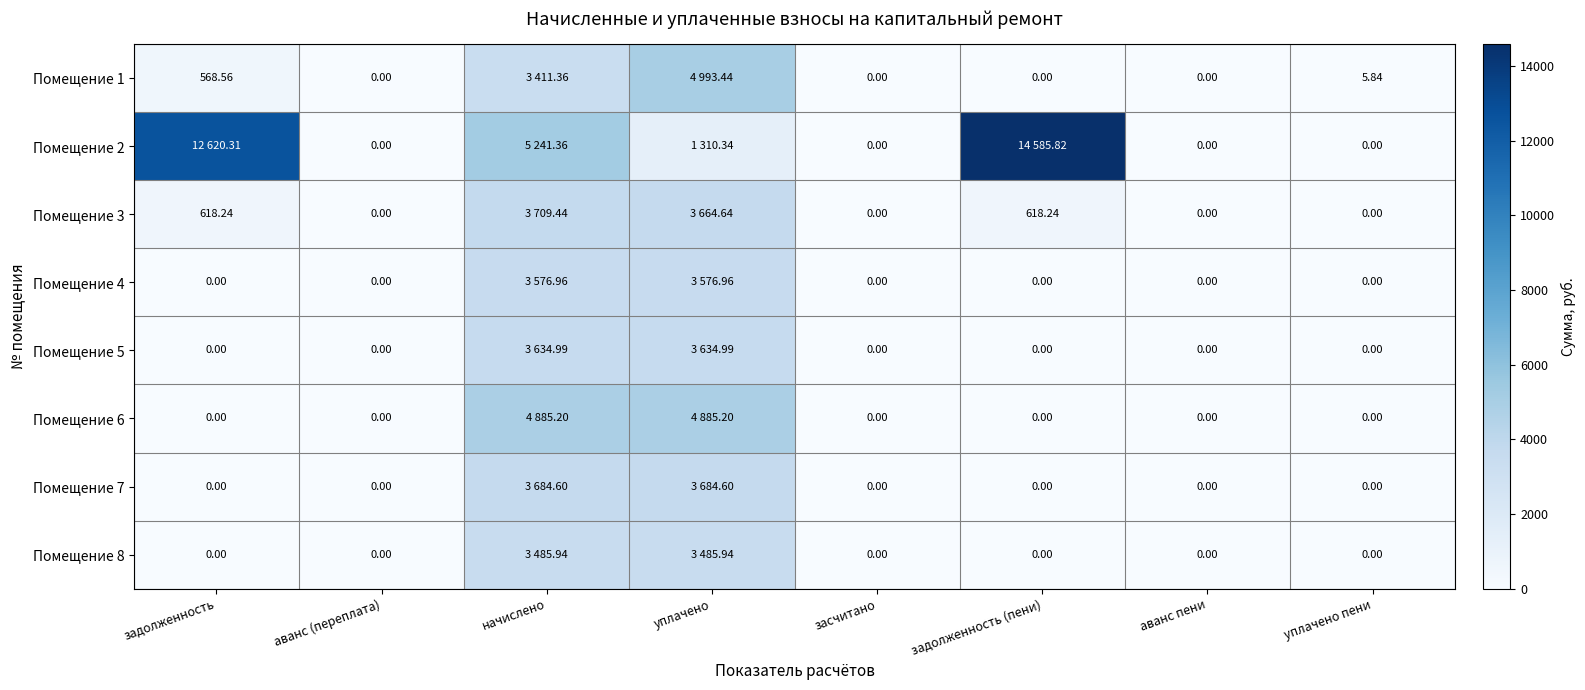

How many positive values does the Помещение 7 series have?

2